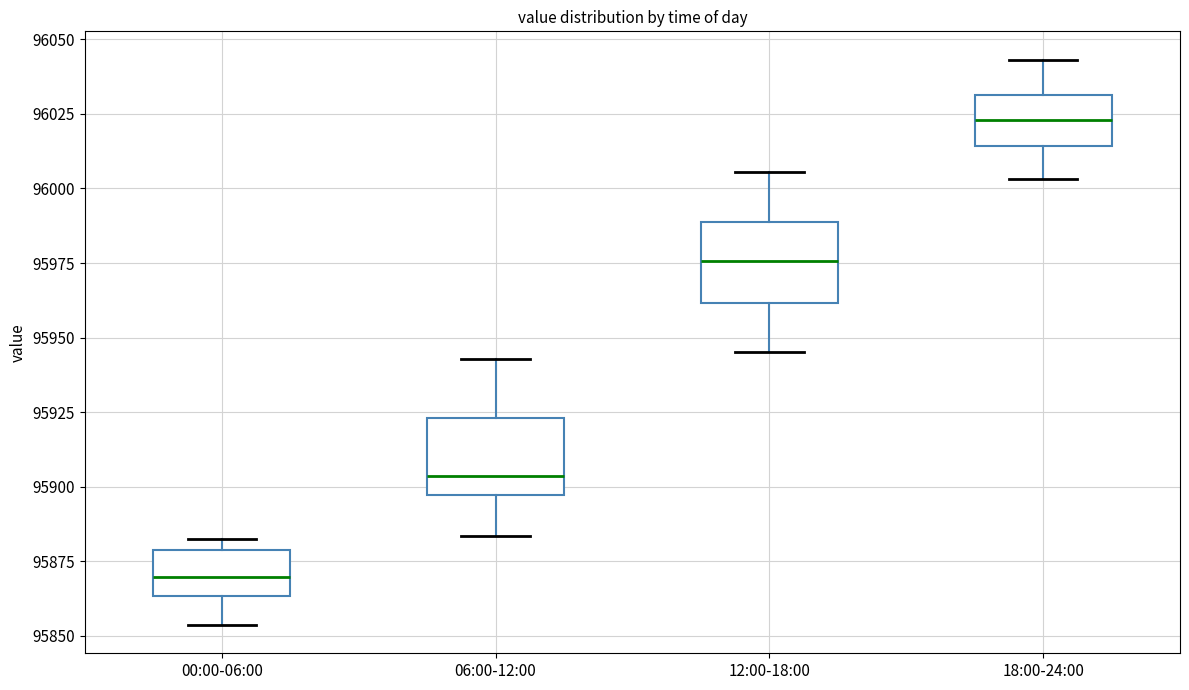

Reading left to right, transcribe this box plot: for each box, give where its median line is, the range the box spans, and where its two whiskers end, as read against the y-axis. The values are not printed on the chart, so give them approximately, as read against the axis.

00:00-06:00: median 95870, box 95865 to 95880, whiskers 95855 to 95880 (just above the box's upper edge)
06:00-12:00: median 95905, box 95895 to 95925, whiskers 95885 to 95945
12:00-18:00: median 95975, box 95960 to 95990, whiskers 95945 to 96005
18:00-24:00: median 96025, box 96015 to 96030, whiskers 96005 to 96045